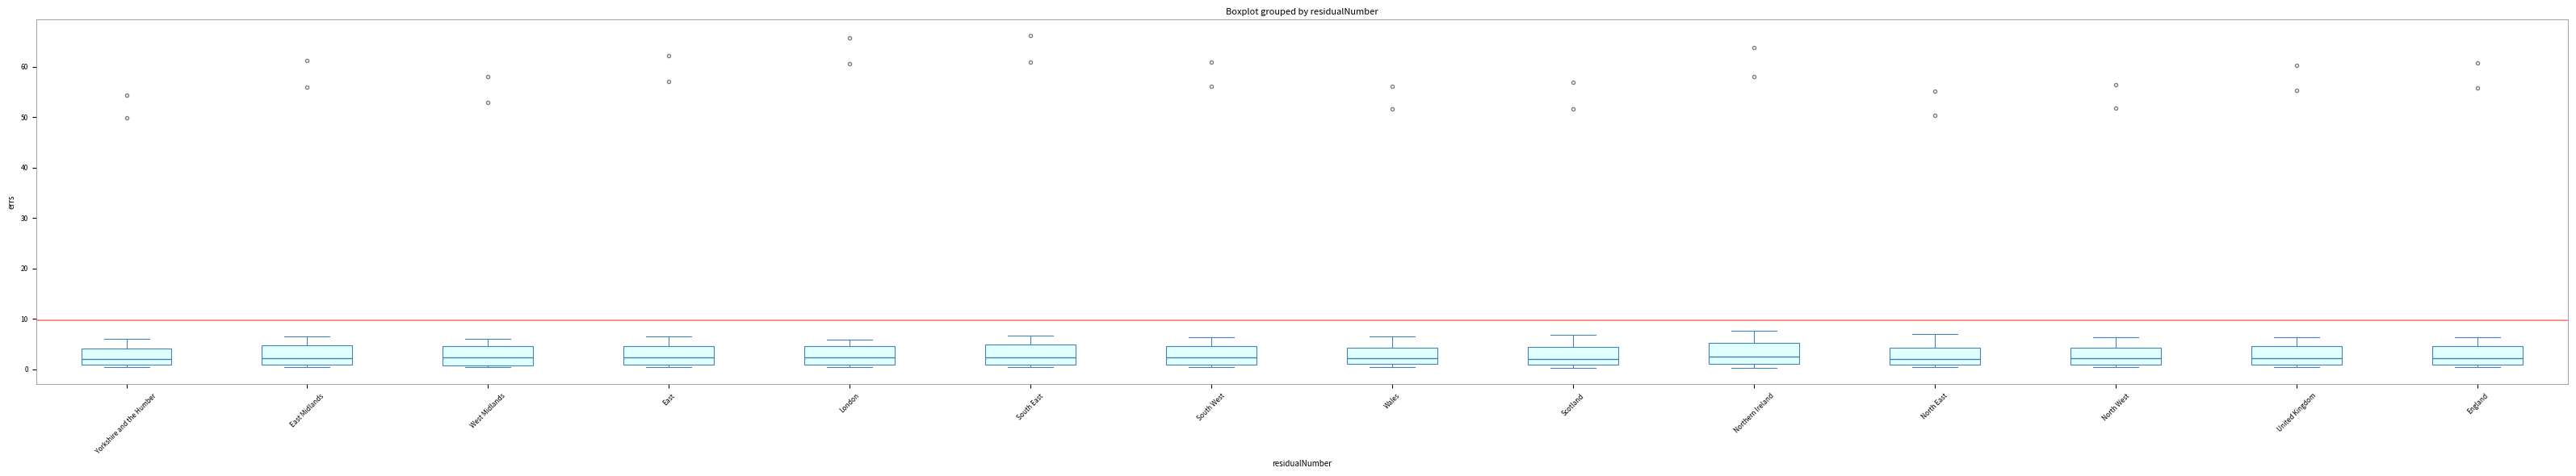

Reading left to right, read every box against the y-axis: the position of its median line, the range the box covers, and the ends of its whiskers. The values are not printed on the chart, so give them approximately, as read against the axis.

Yorkshire and the Humber: median 2, box 1 to 4, whiskers 0 to 6
East Midlands: median 2, box 1 to 5, whiskers 0 to 7
West Midlands: median 2, box 1 to 5, whiskers 0 to 6
East: median 2, box 1 to 5, whiskers 0 to 7
London: median 2, box 1 to 5, whiskers 1 (just below the box's lower edge) to 6
South East: median 2, box 1 to 5, whiskers 1 (just below the box's lower edge) to 7
South West: median 2, box 1 to 5, whiskers 0 to 6
Wales: median 2, box 1 to 4, whiskers 0 to 7
Scotland: median 2, box 1 to 4, whiskers 0 to 7
Northern Ireland: median 3, box 1 to 5, whiskers 0 to 8
North East: median 2, box 1 to 4, whiskers 0 to 7
North West: median 2, box 1 to 4, whiskers 0 to 6
United Kingdom: median 2, box 1 to 5, whiskers 0 to 6
England: median 2, box 1 to 5, whiskers 0 to 6